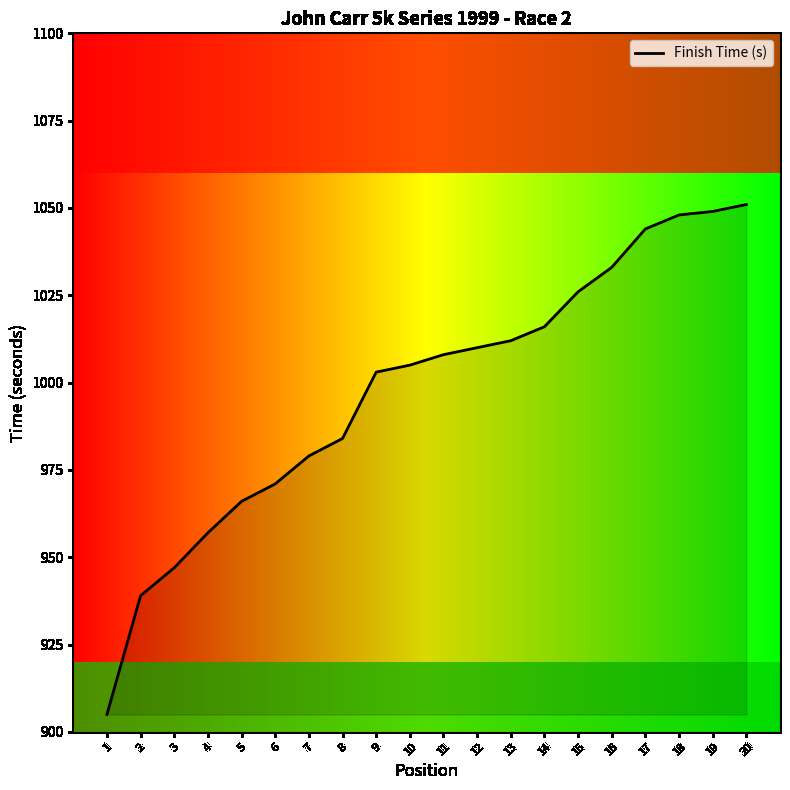

Does the chart have visible grid lines?

No